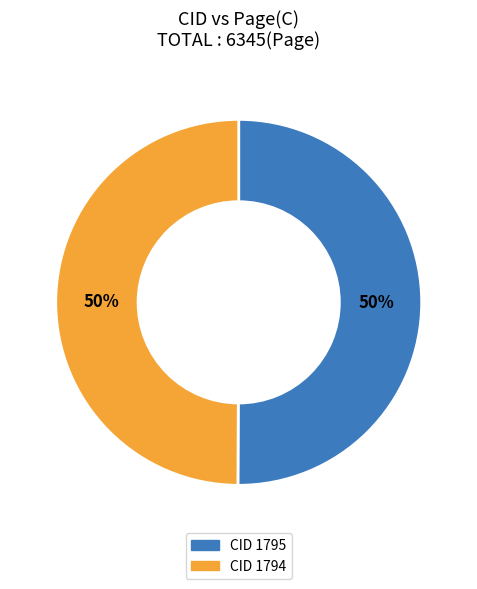

How many slices are in this pie chart?

2